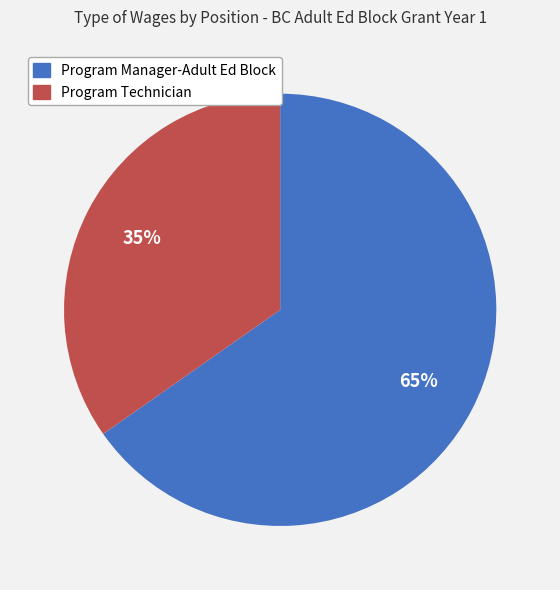

Is Program Technician the majority of the pie?

No